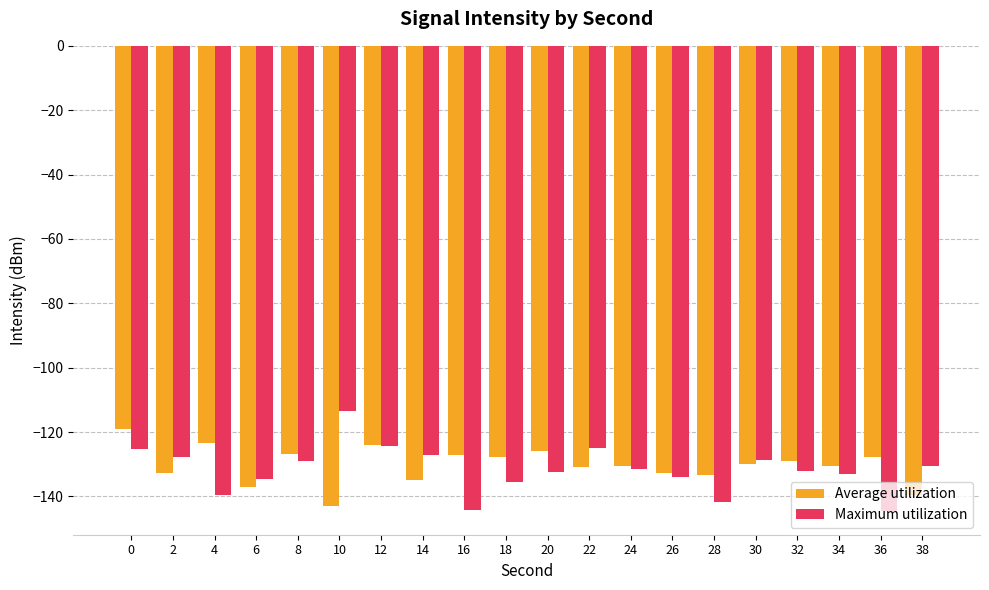

What is the total value across all series at 36?

-272.3